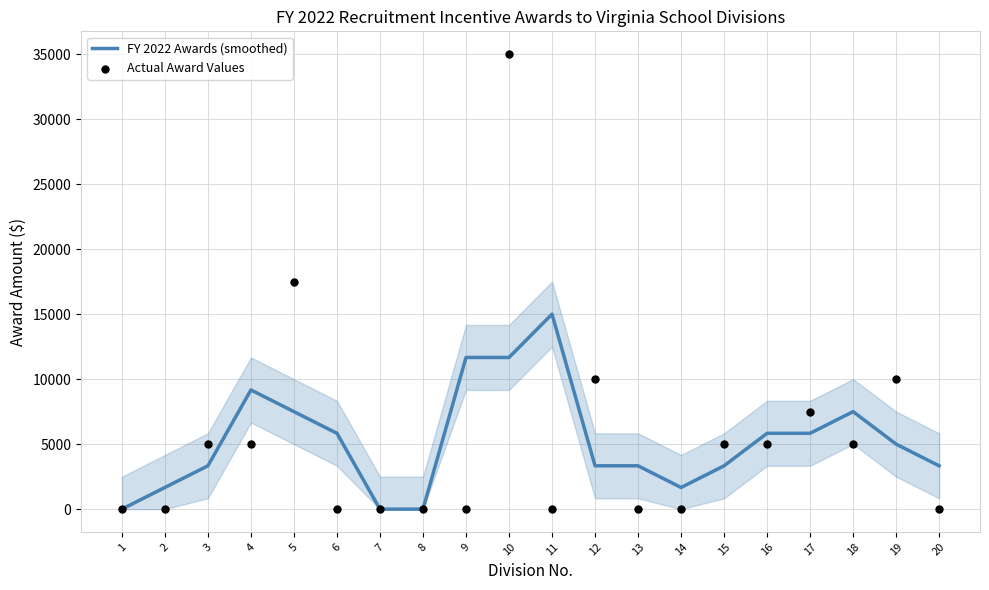

What are all the series names shown in the legend?

FY 2022 Awards (smoothed), Actual Award Values